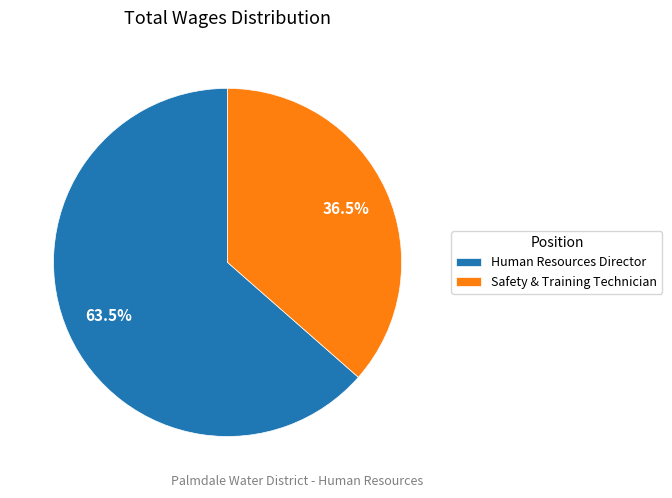

What is the total percentage of Safety & Training Technician and Human Resources Director?

100.0%